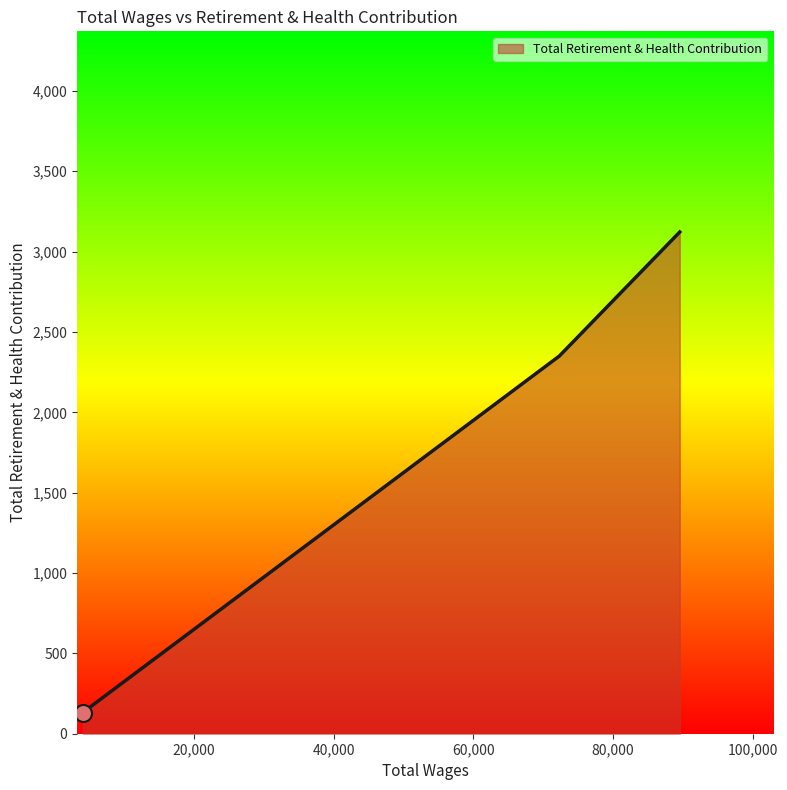

What is the sum of all values?

5604